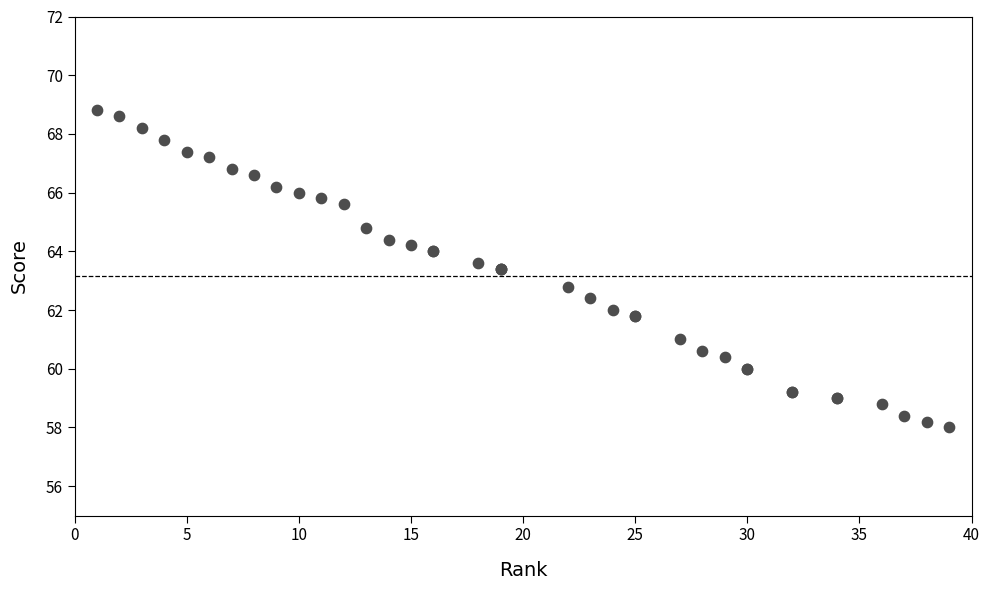

What Y value in the scatter plot is closest to 63?

62.8